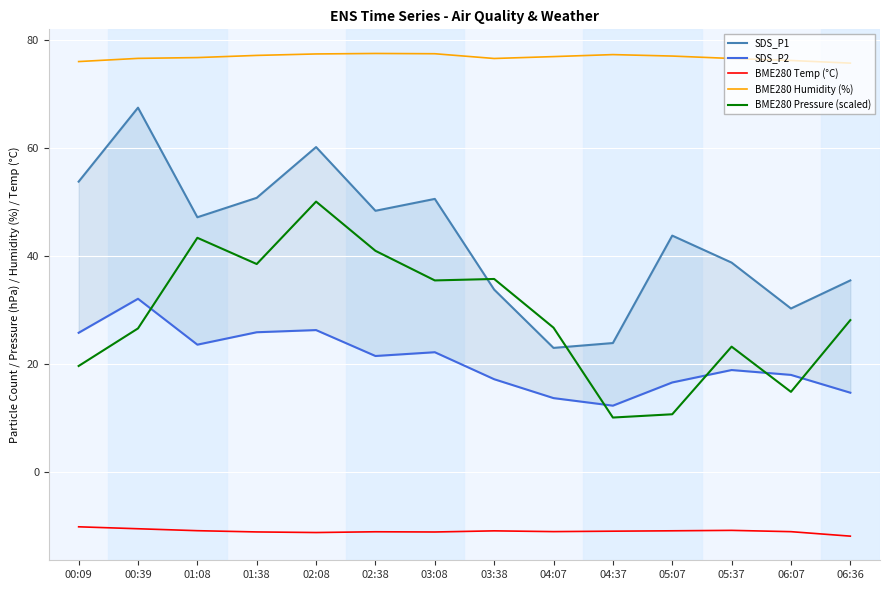

Rank the series at 06:36 from highest to lowest value.

BME280 Humidity (%), SDS_P1, BME280 Pressure (scaled), SDS_P2, BME280 Temp (°C)